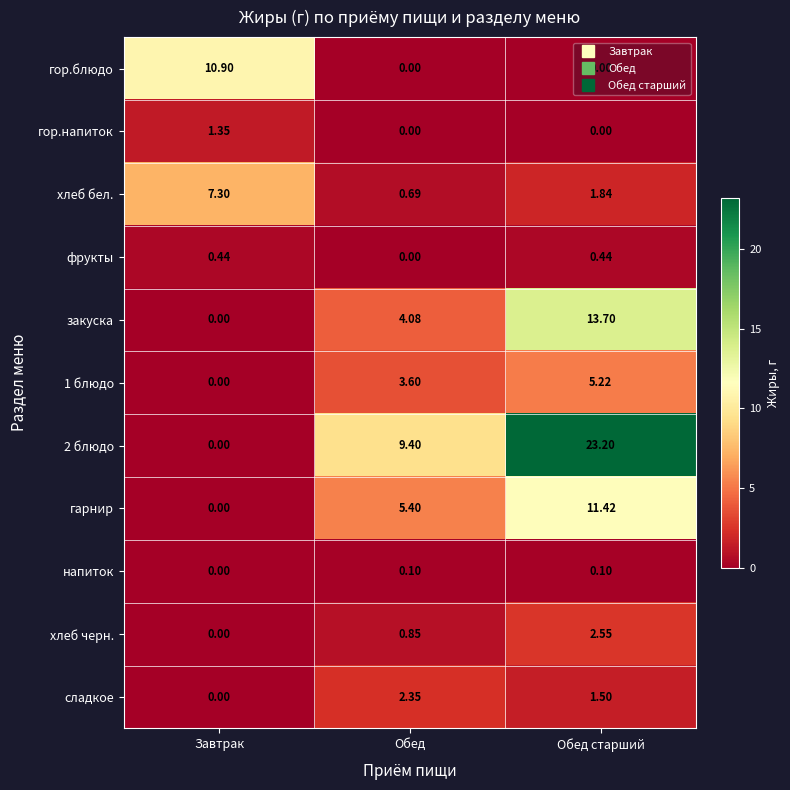

Where does the хлеб бел. series first go above 1?

Завтрак